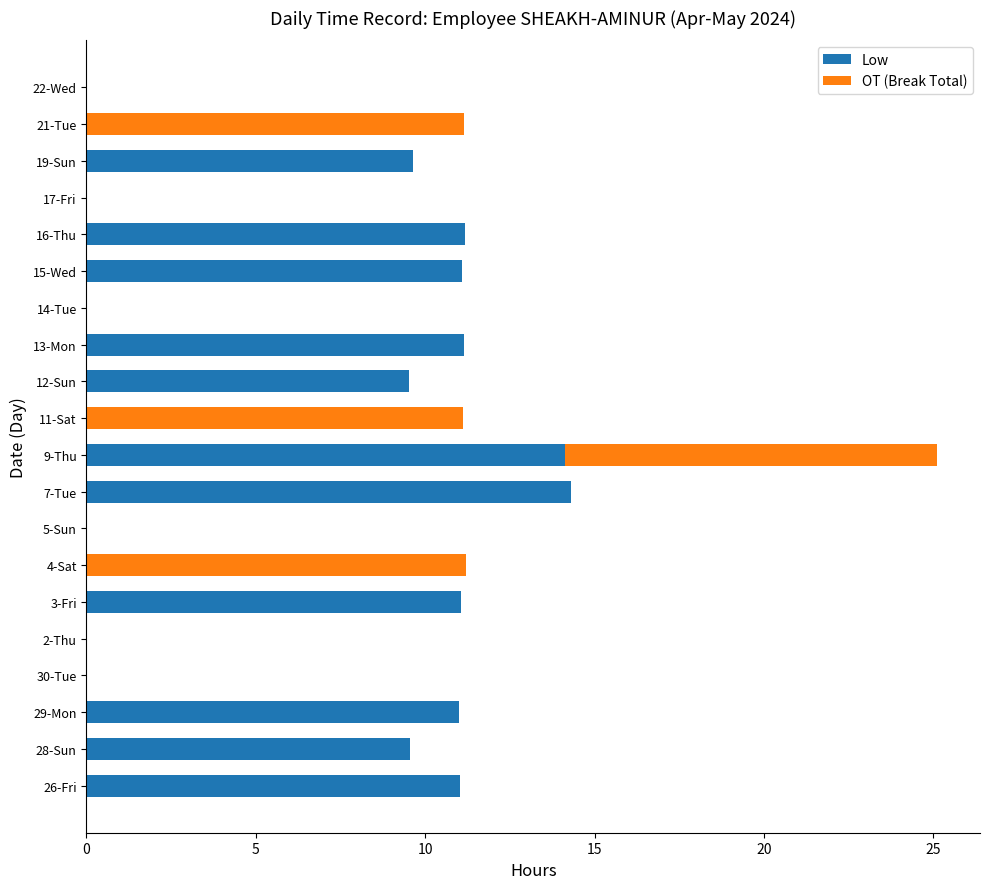

The Low series shows 5.4 at 16-Thu. True or false?

False